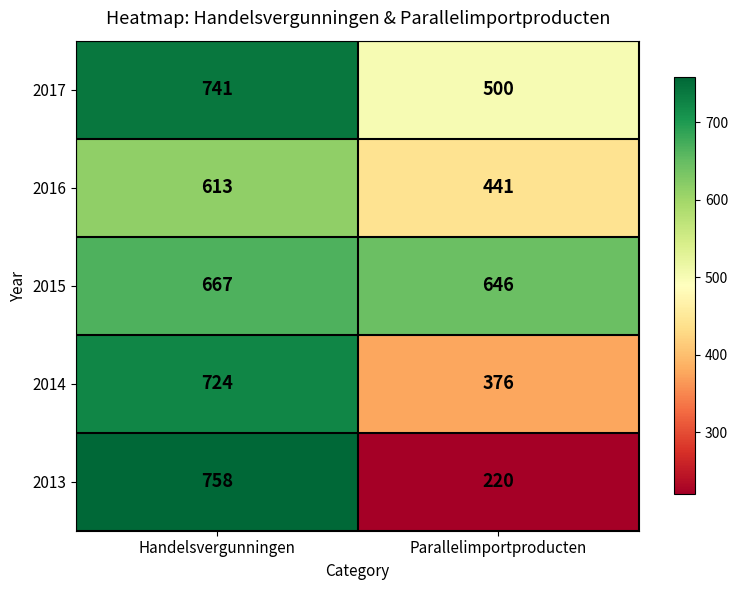

Rank the series at Parallelimportproducten from highest to lowest value.

2015, 2017, 2016, 2014, 2013